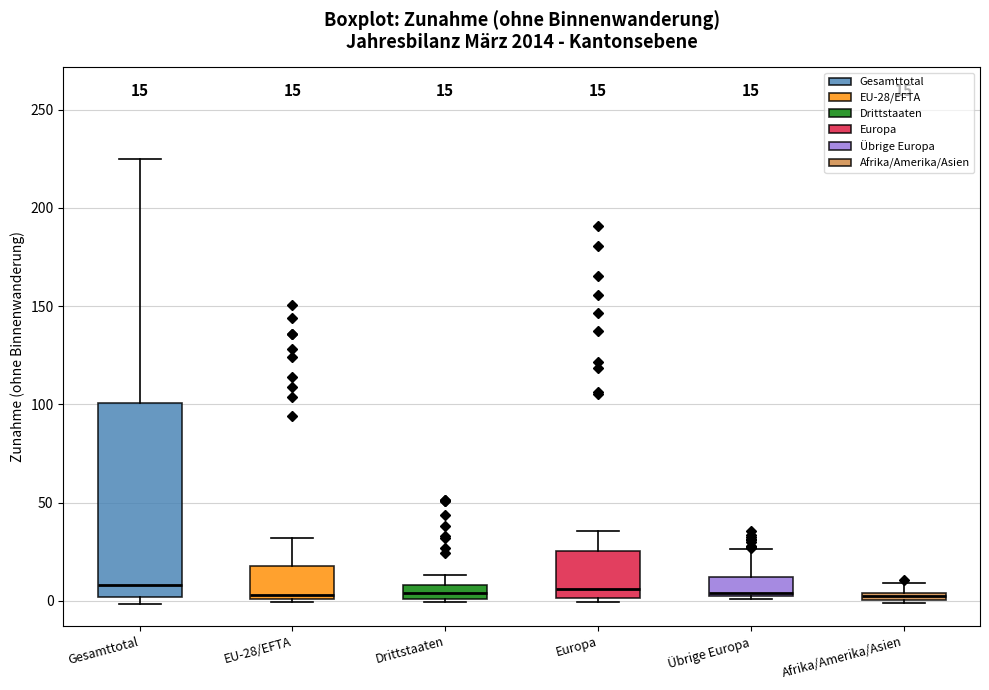

Which box is the tallest, from its lower edge to its upper edge?

Gesamttotal